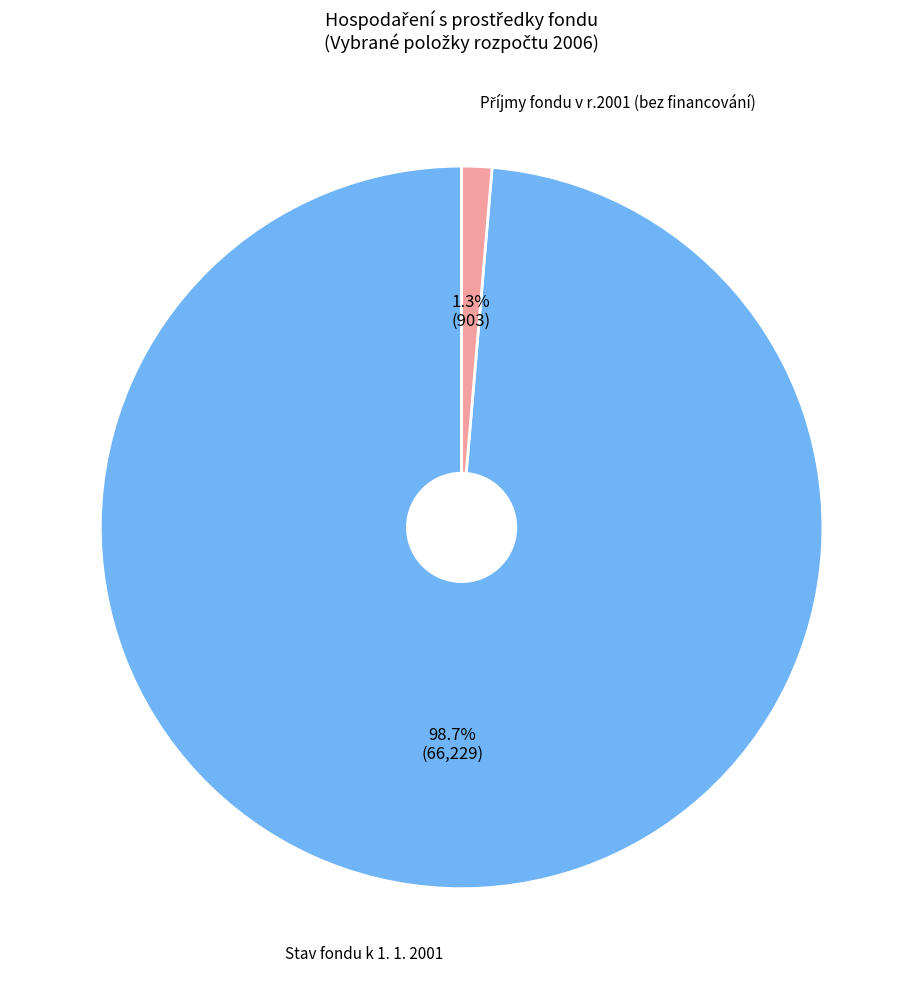

Is Stav fondu k 1. 1. 2001 the majority of the pie?

Yes